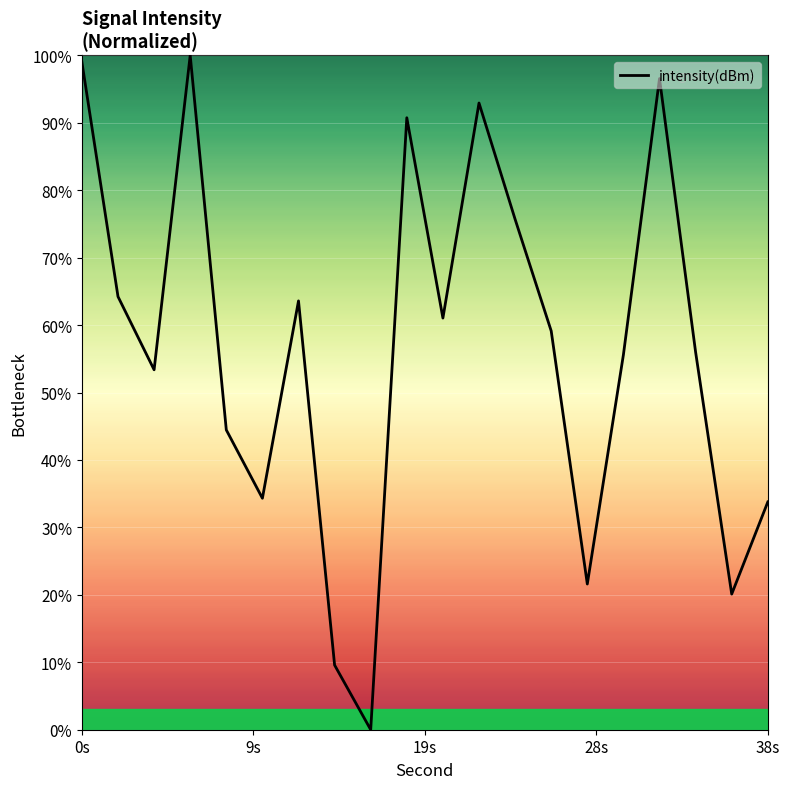

What is the maximum value shown in the chart?

100.0